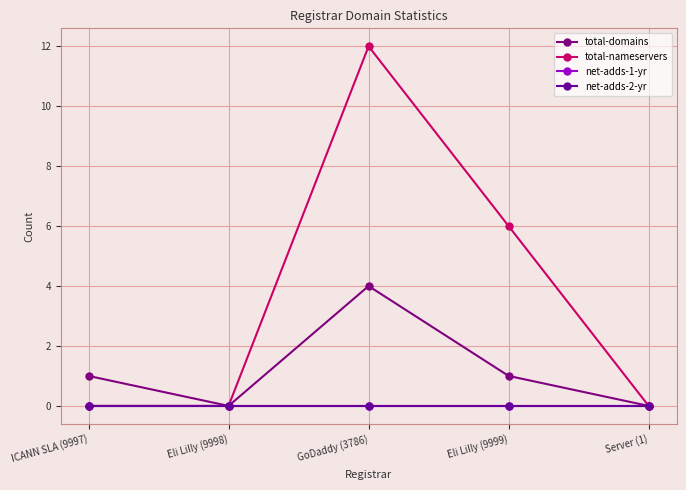

Reading right to left, transcribe all the data shown in this chart.

total-domains: 0	1	4	0	1
total-nameservers: 0	6	12	0	0
net-adds-1-yr: 0	0	0	0	0
net-adds-2-yr: 0	0	0	0	0